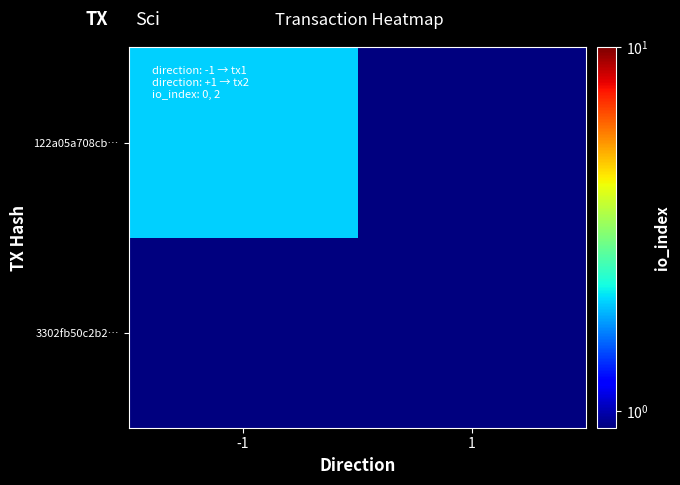

How many categories are shown in the chart?

2